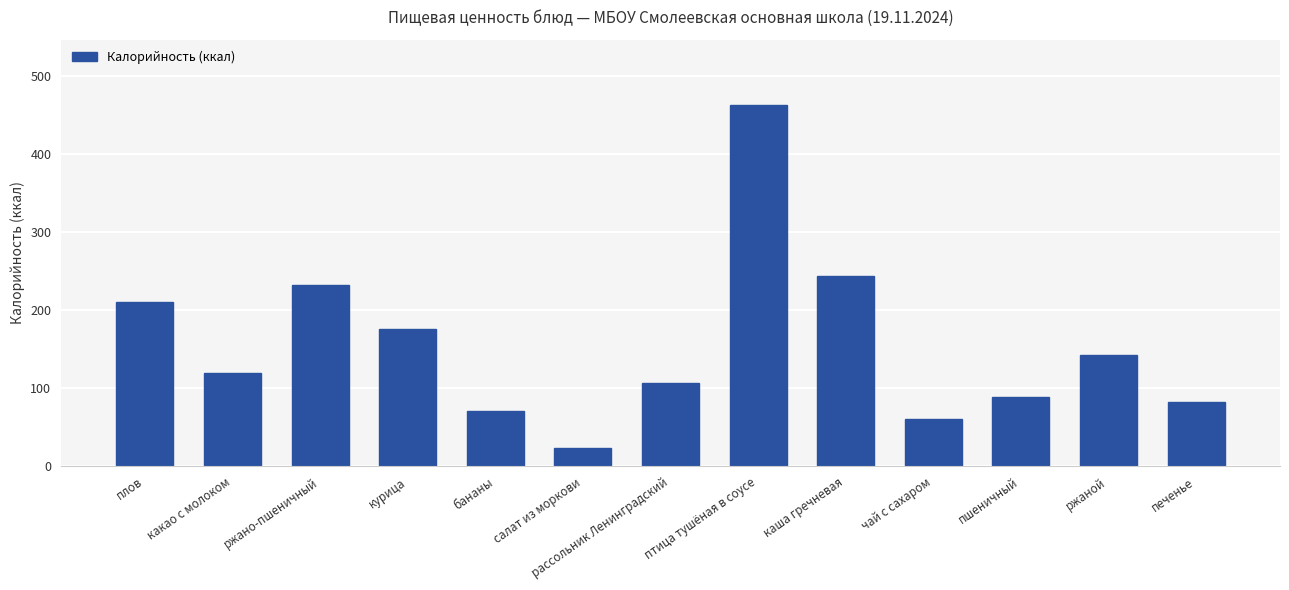

What is the minimum value shown in the chart?

23.9